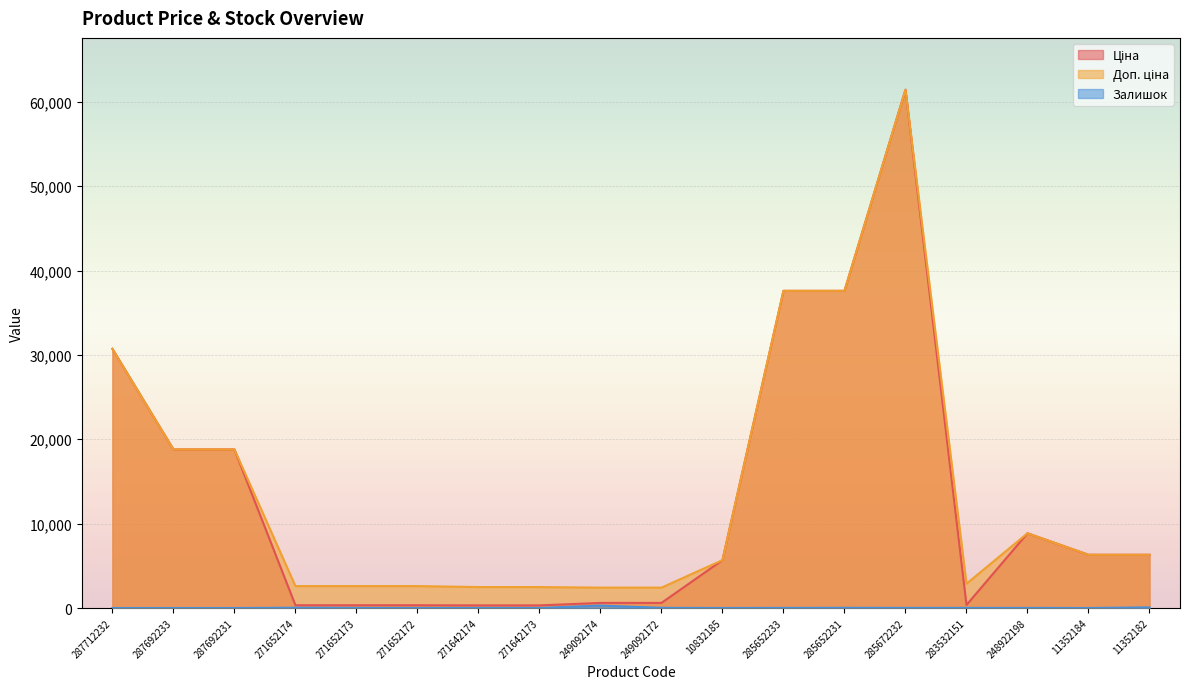

How many values in the Ціна series exceed 6308?

9